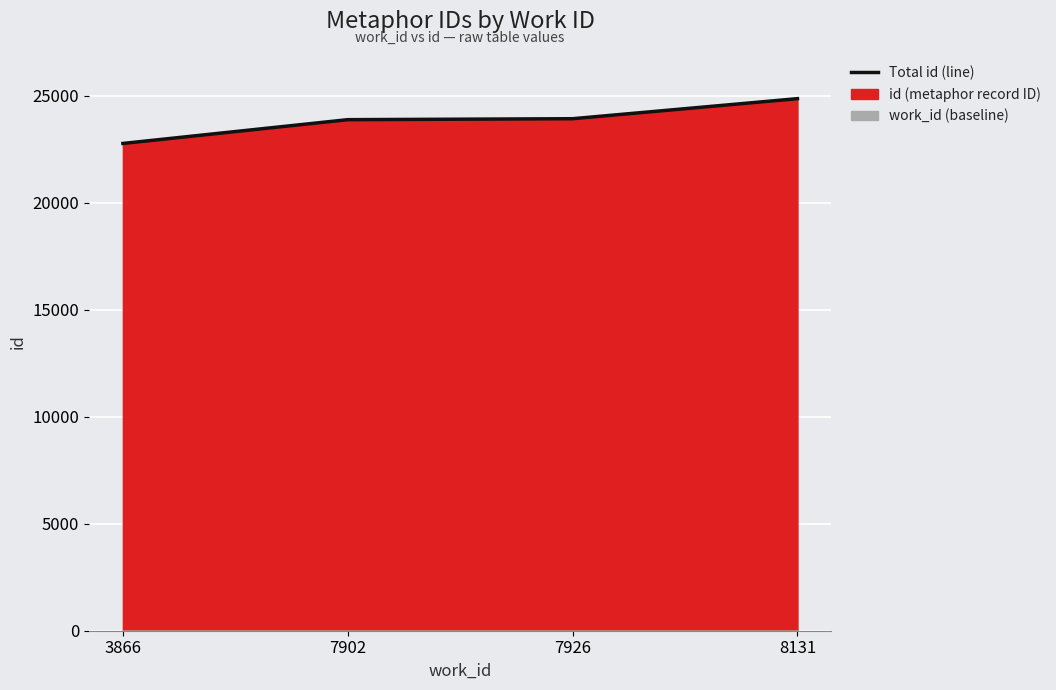

True or false: the data shows 31474 at 7926.

False